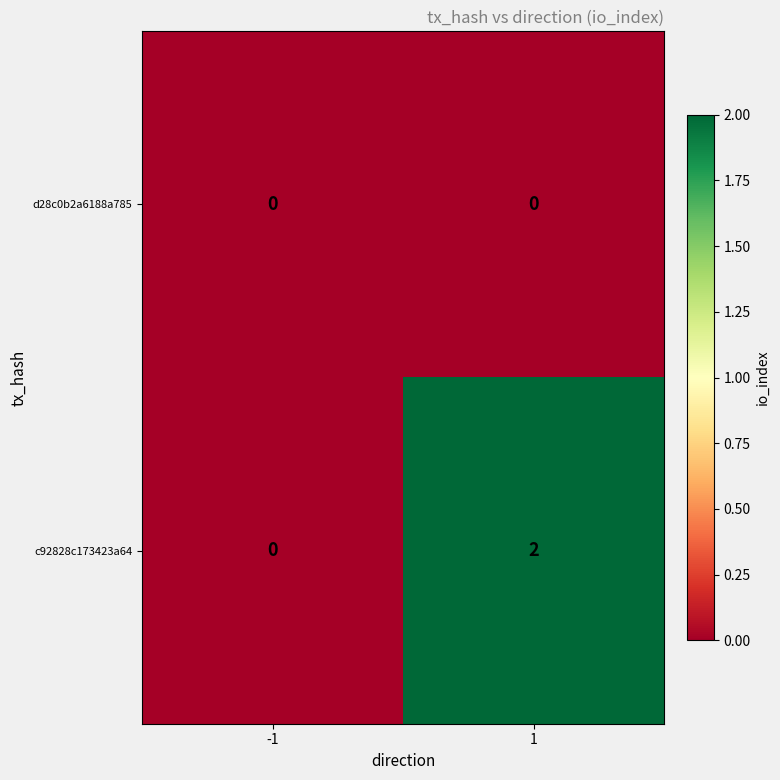

Rank the series by their maximum value, from lowest to highest.

d28c0b2a6188a785, c92828c173423a64